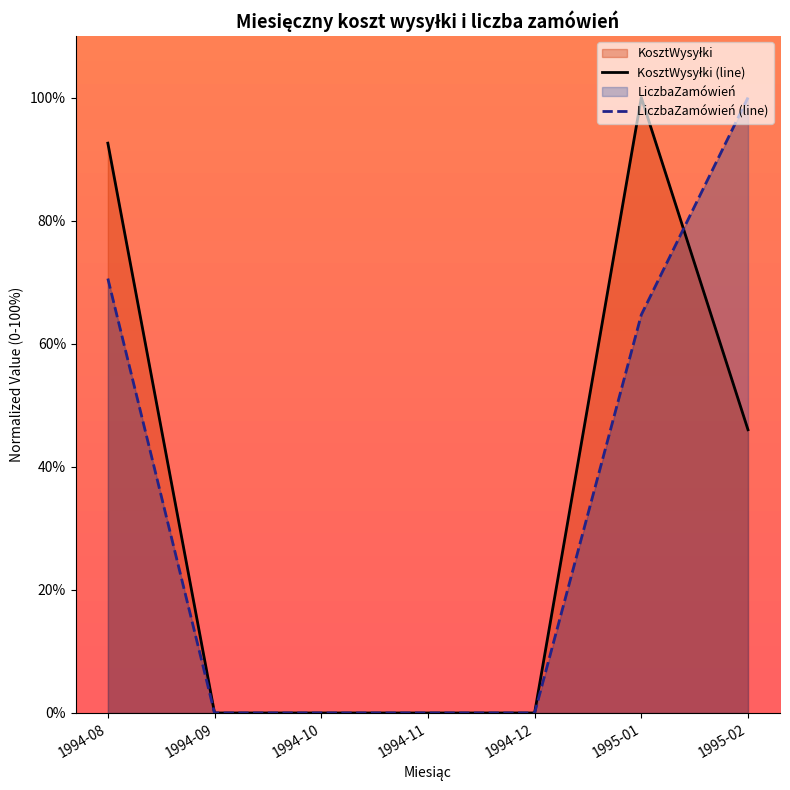

How many intersections are there between KosztWysyłki (line) and LiczbaZamówień (line)?

1